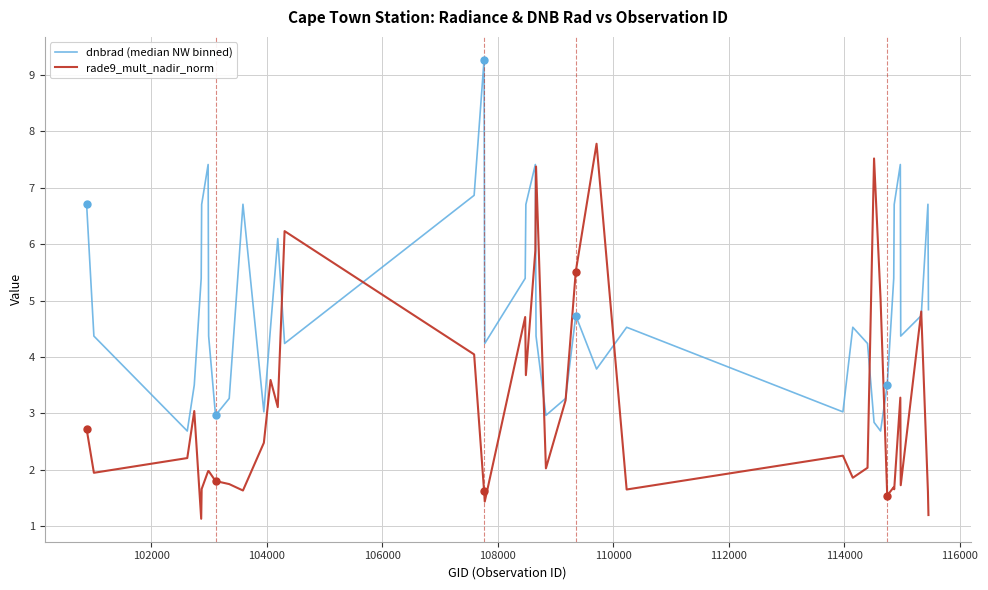

What is the minimum value for rade9_mult_nadir_norm?

1.1